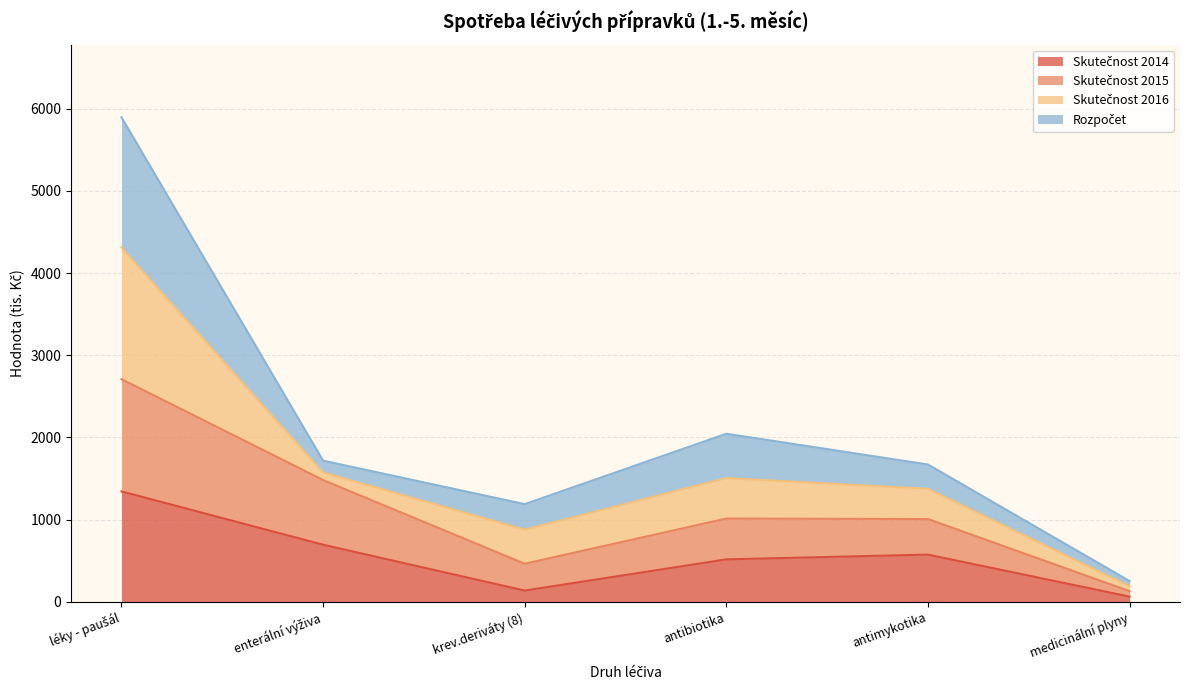

At which category does Skutečnost 2014 reach its first local valley?

krev.deriváty (8)